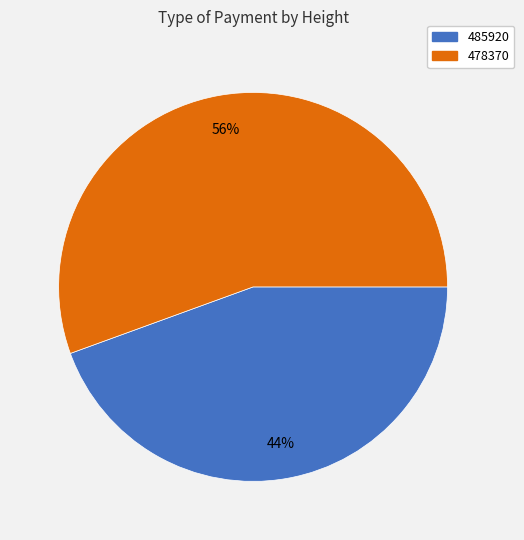

Which category accounts for the majority?

478370